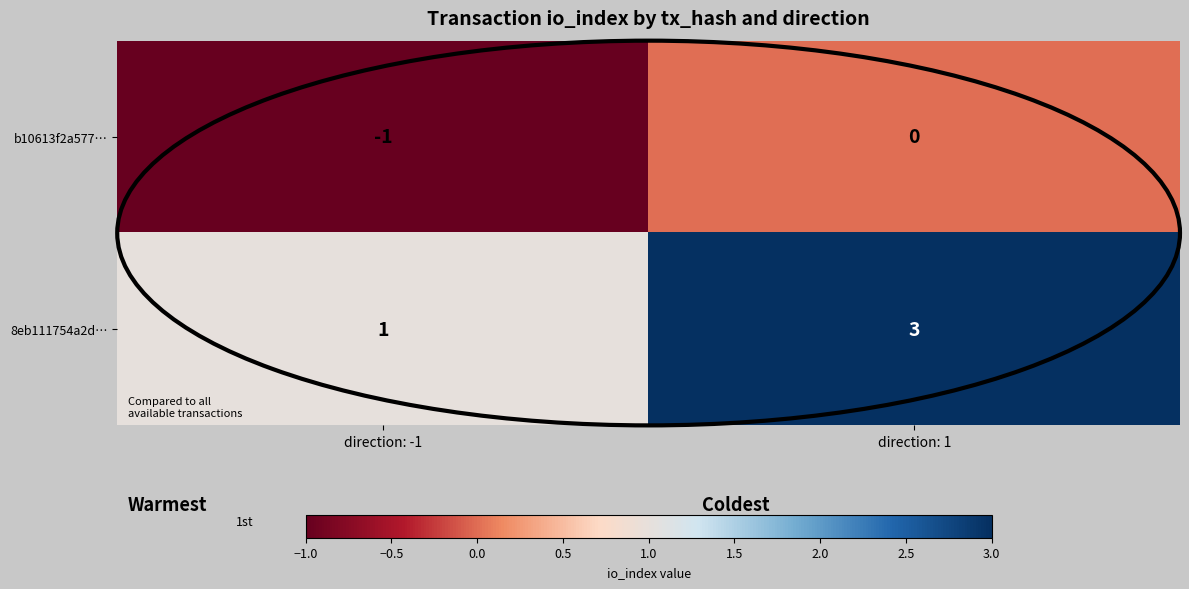

What is the sum of the 8eb111754a2d… values at direction: 1 and direction: -1?

4